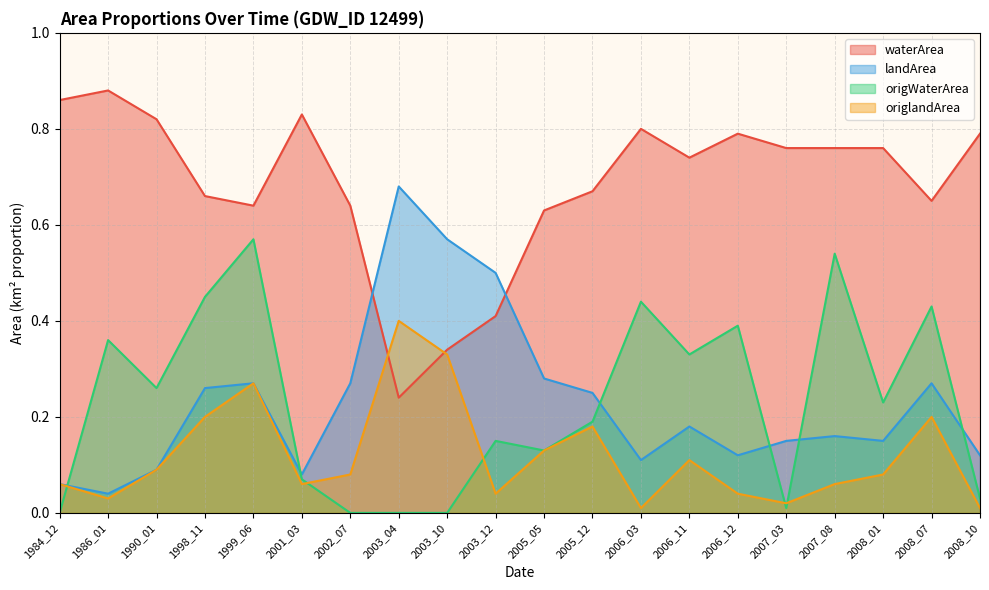

Reading left to right, extract all data points from this chart.

waterArea: 1984_12=0.9	1986_01=0.9	1990_01=0.8	1998_11=0.7	1999_06=0.6	2001_03=0.8	2002_07=0.6	2003_04=0.2	2003_10=0.3	2003_12=0.4	2005_05=0.6	2005_12=0.7	2006_03=0.8	2006_11=0.7	2006_12=0.8	2007_03=0.8	2007_08=0.8	2008_01=0.8	2008_07=0.7	2008_10=0.8
landArea: 1984_12=0.1	1986_01=0.0	1990_01=0.1	1998_11=0.3	1999_06=0.3	2001_03=0.1	2002_07=0.3	2003_04=0.7	2003_10=0.6	2003_12=0.5	2005_05=0.3	2005_12=0.2	2006_03=0.1	2006_11=0.2	2006_12=0.1	2007_03=0.1	2007_08=0.2	2008_01=0.1	2008_07=0.3	2008_10=0.1
origWaterArea: 1984_12=0.0	1986_01=0.4	1990_01=0.3	1998_11=0.5	1999_06=0.6	2001_03=0.1	2002_07=0.0	2003_04=0.0	2003_10=0.0	2003_12=0.1	2005_05=0.1	2005_12=0.2	2006_03=0.4	2006_11=0.3	2006_12=0.4	2007_03=0.0	2007_08=0.5	2008_01=0.2	2008_07=0.4	2008_10=0.0
origlandArea: 1984_12=0.1	1986_01=0.0	1990_01=0.1	1998_11=0.2	1999_06=0.3	2001_03=0.1	2002_07=0.1	2003_04=0.4	2003_10=0.3	2003_12=0.0	2005_05=0.1	2005_12=0.2	2006_03=0.0	2006_11=0.1	2006_12=0.0	2007_03=0.0	2007_08=0.1	2008_01=0.1	2008_07=0.2	2008_10=0.0